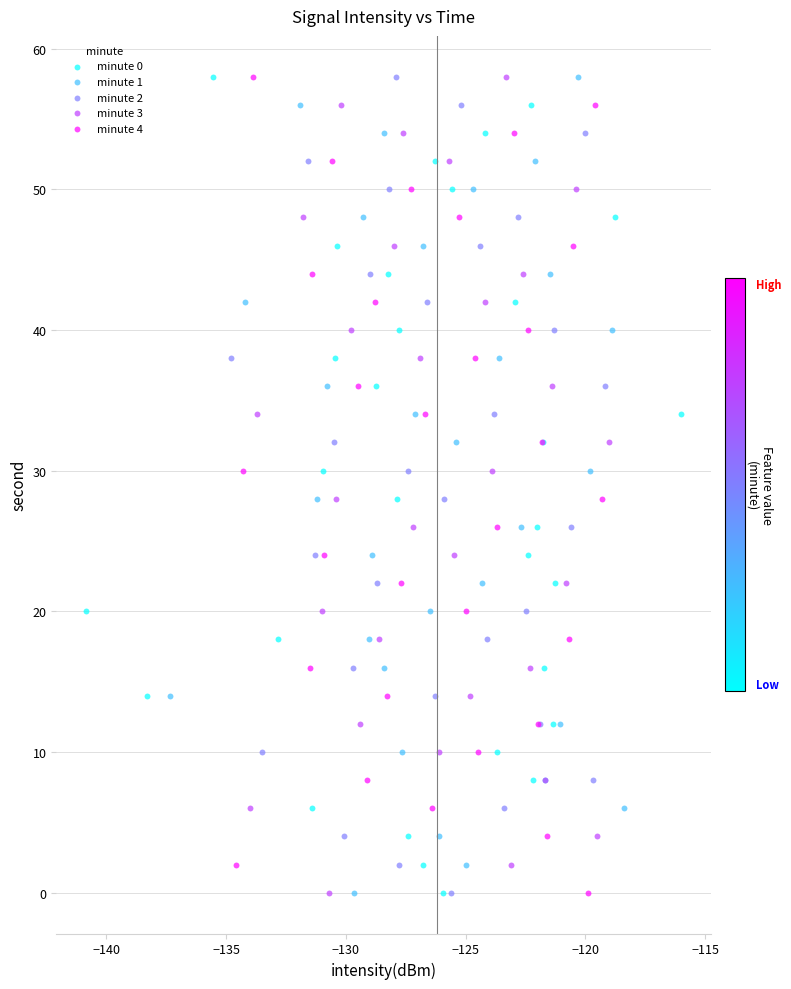

What are all the series names shown in the legend?

minute 0, minute 1, minute 2, minute 3, minute 4